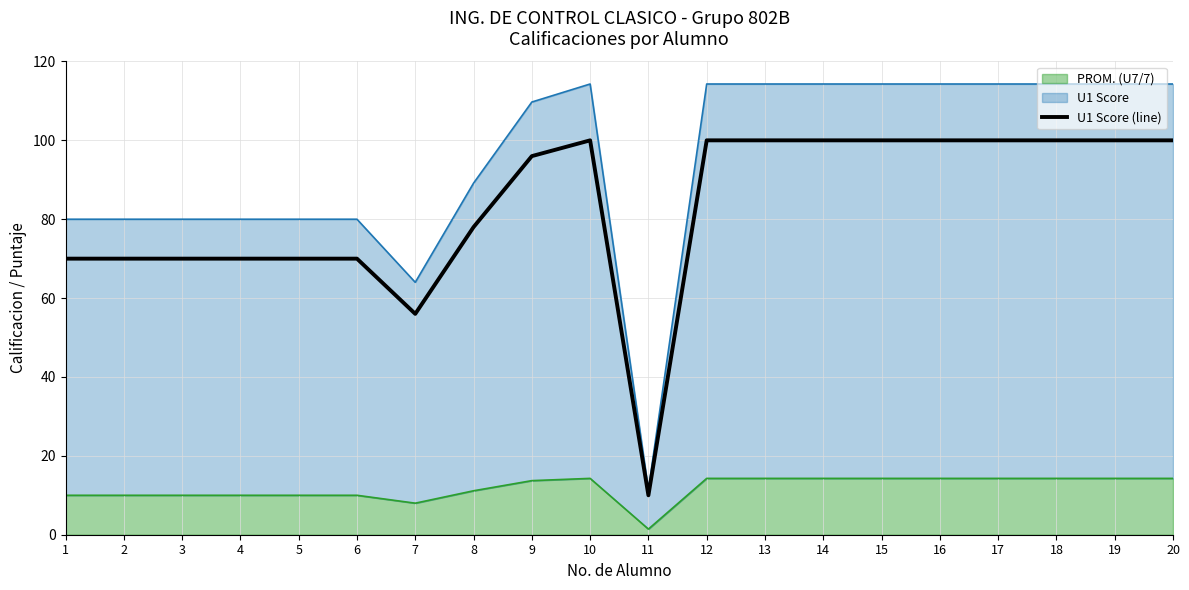

Which category has the lowest value across all series?

11